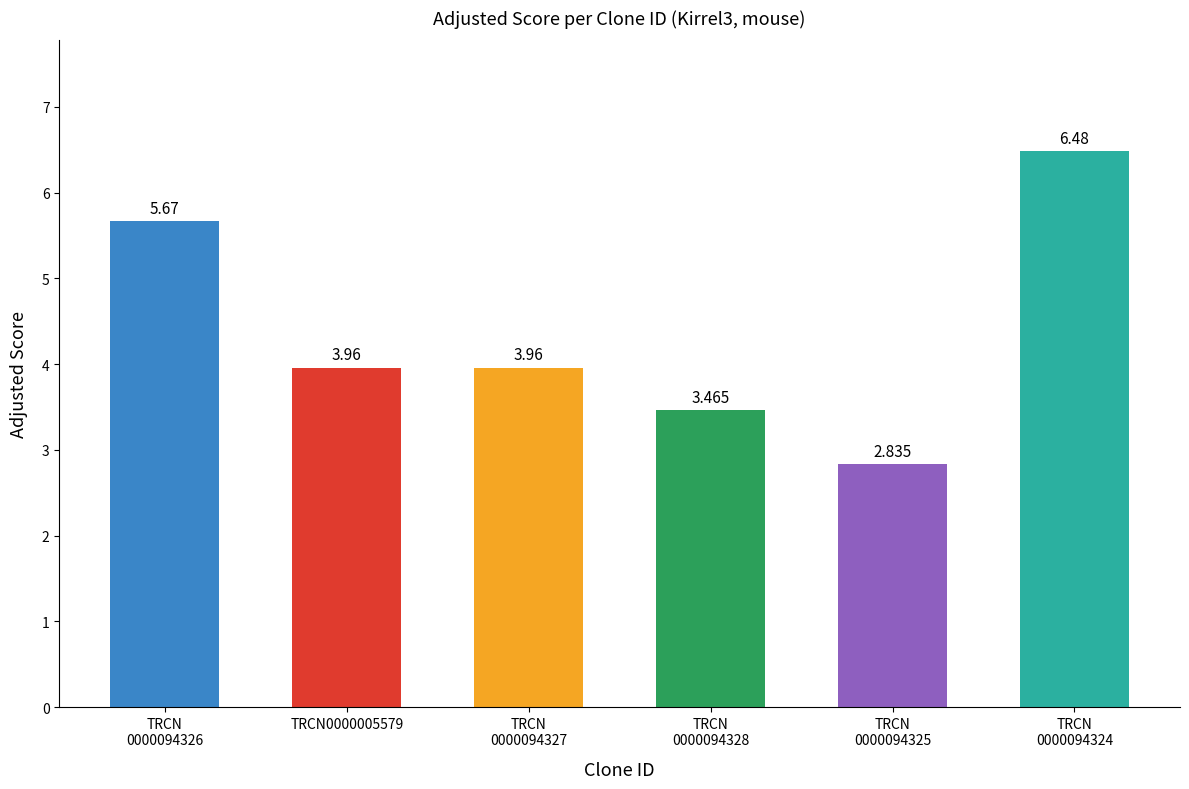

What is the difference between the maximum and minimum values?

3.6